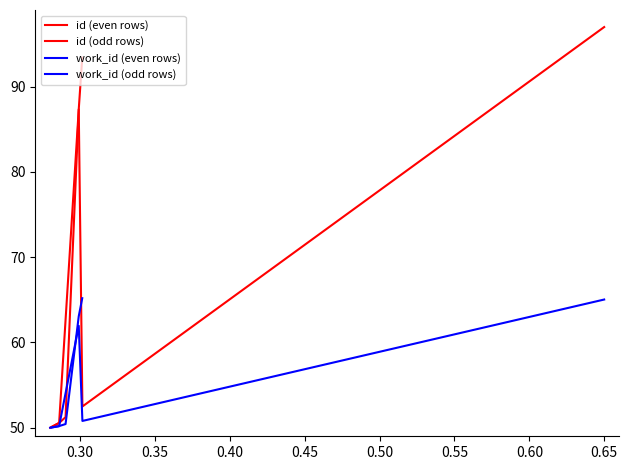

True or false: work_id (odd rows) and id (odd rows) cross at least once.

False